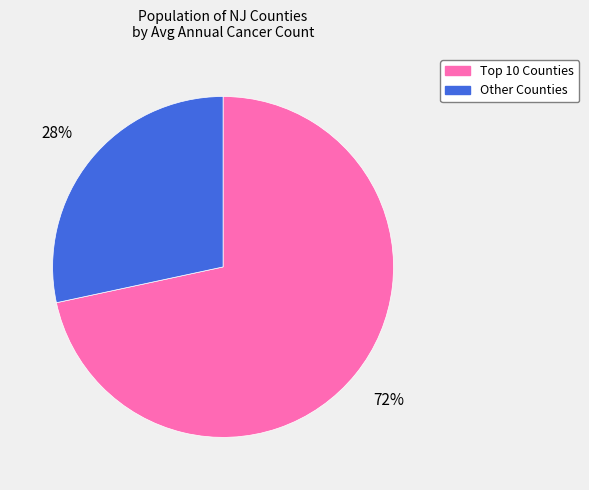

Does any single category account for the majority?

Yes